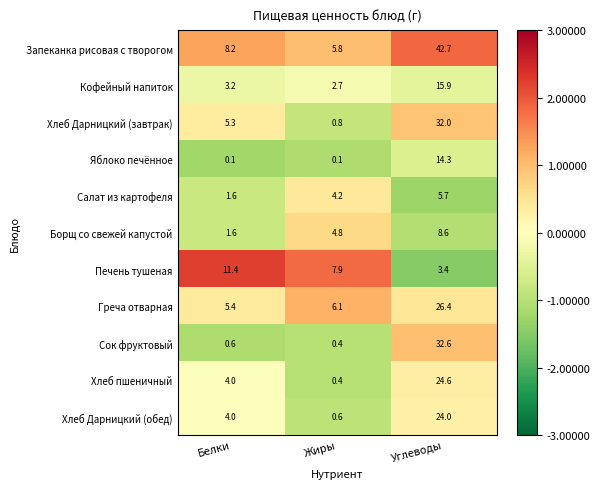

At which label does Борщ со свежей капустой first exceed 4?

Жиры